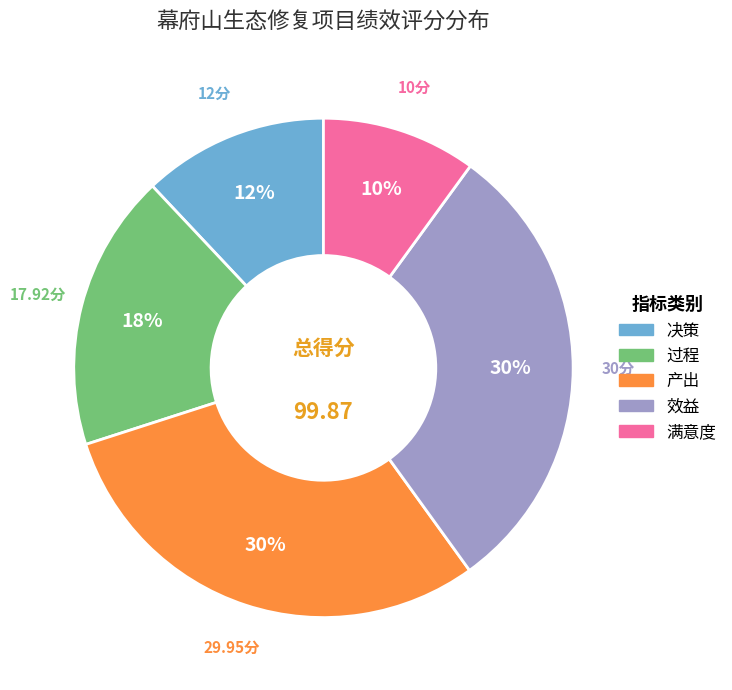

What percentage is the 效益 slice, to the nearest percent?

30%